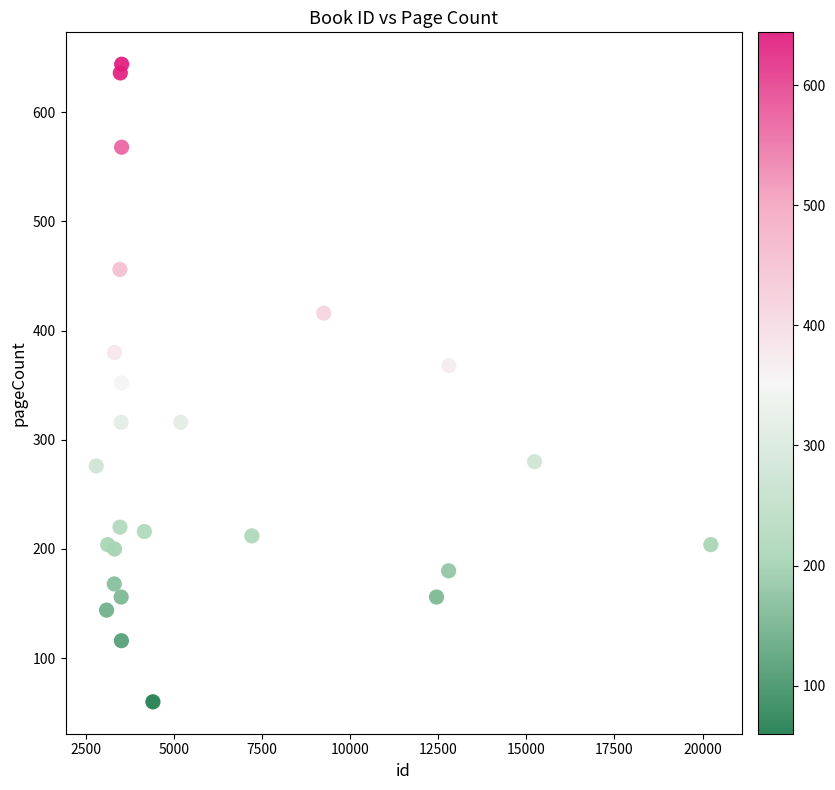

What is the range of Y values (max minus min)?

584